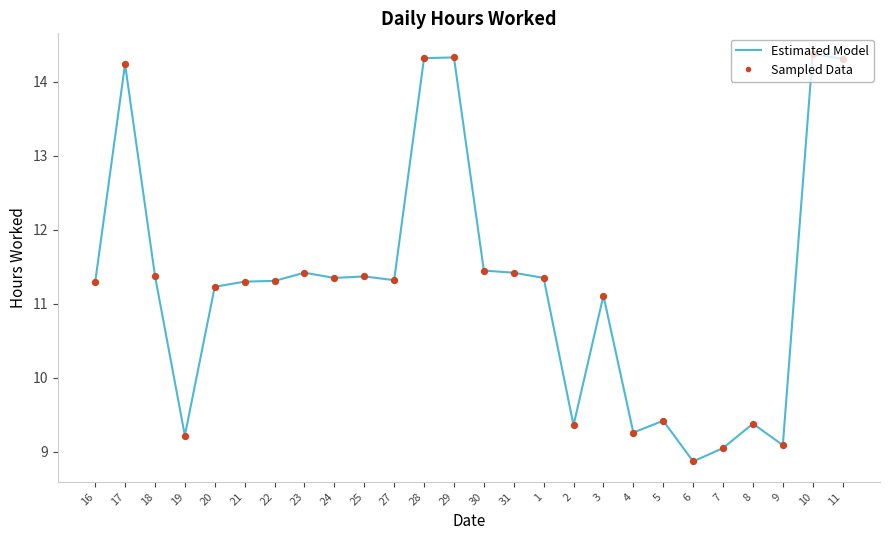

What position from the right is 20?

22